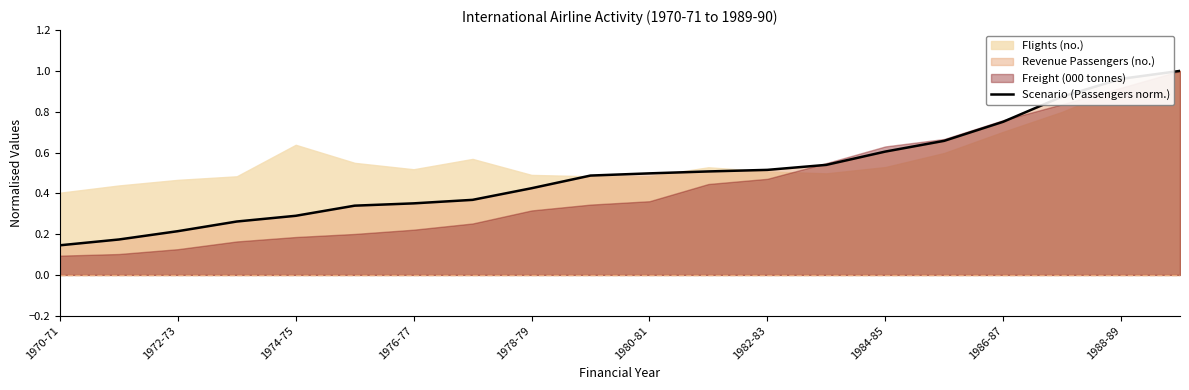

What is the average value?

0.5